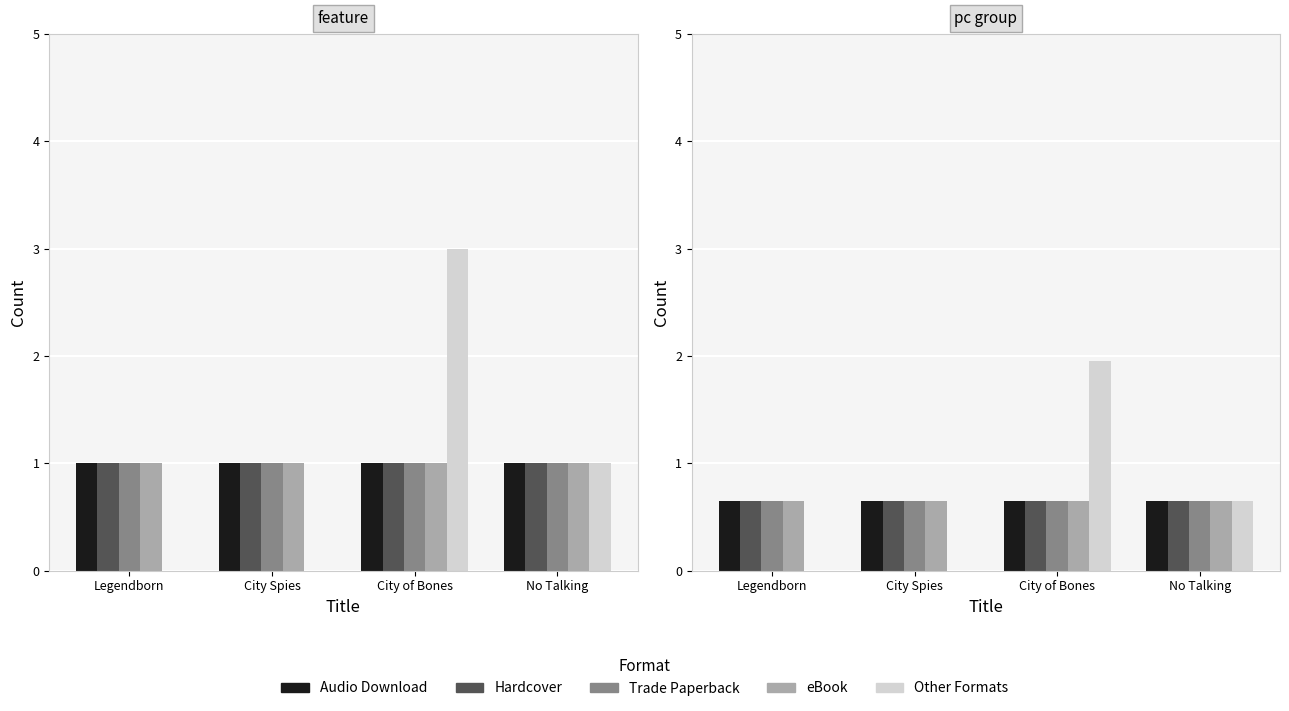

At which category is the sum across all series the highest?

City of Bones